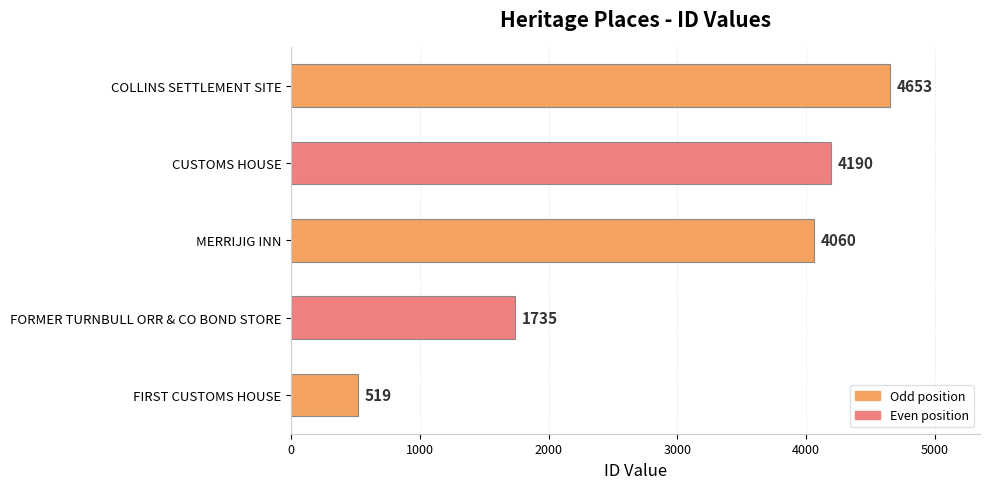

How many values are below 4060?

2